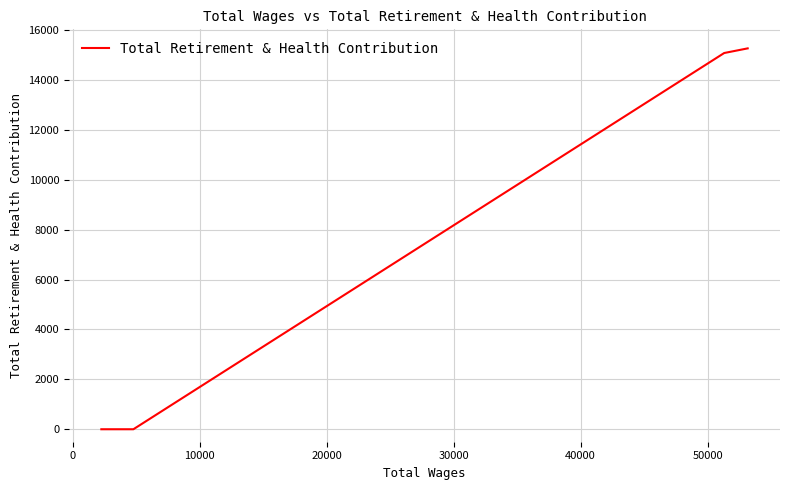

Does the chart display data point markers on the line(s)?

No